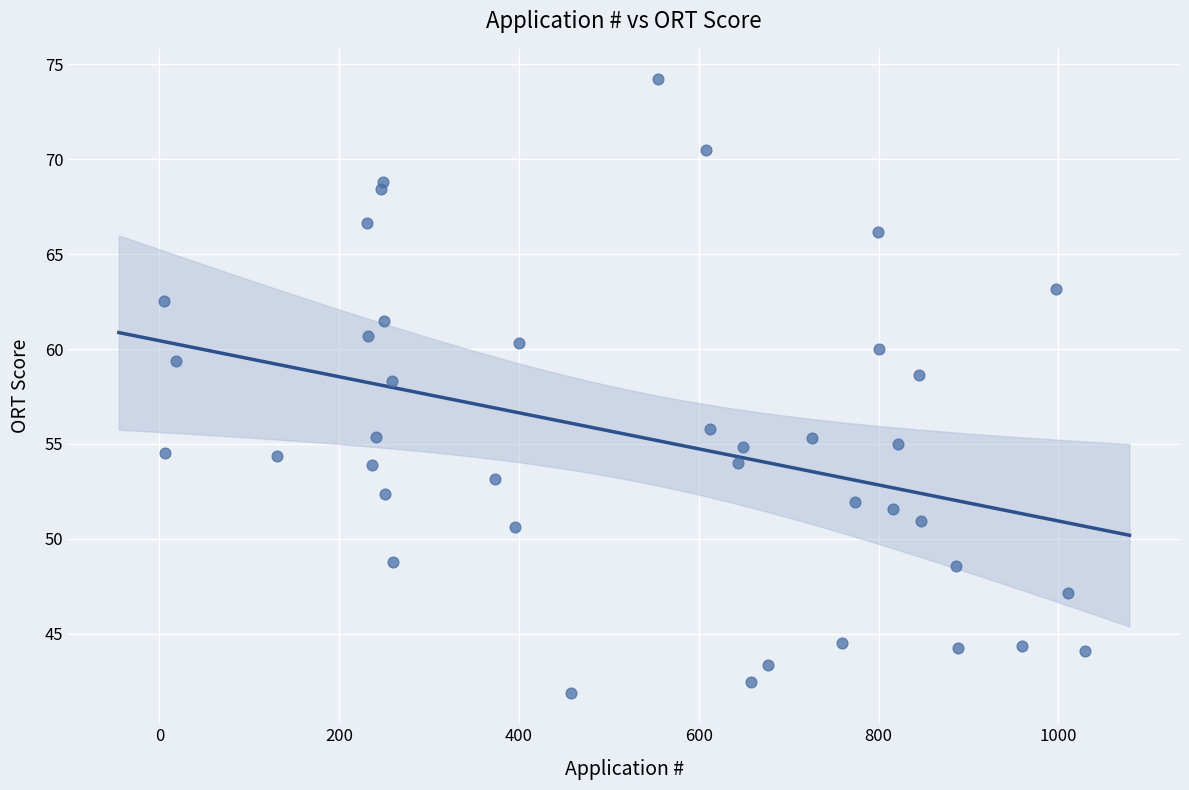

What is the range of Y values (max minus min)?

32.3